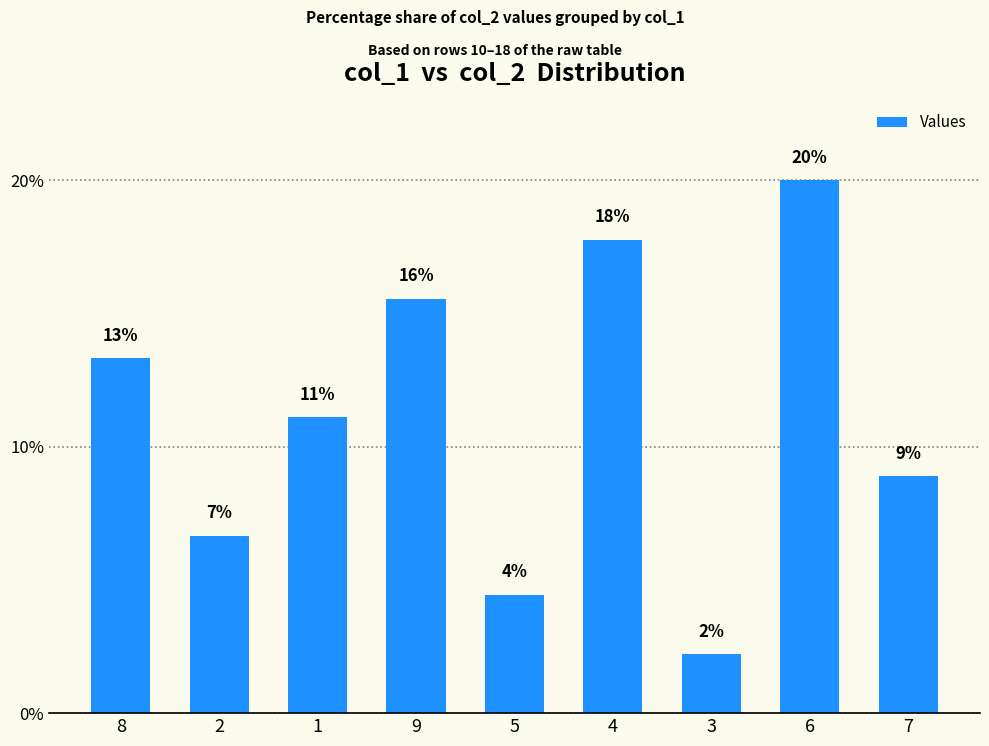

What is the smallest value displayed?

2.2